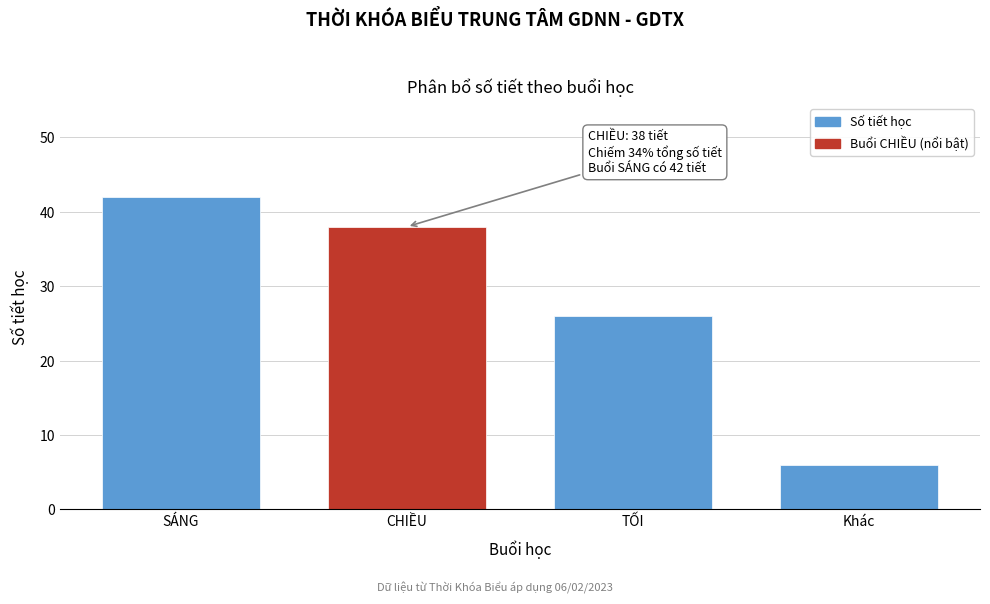

Reading left to right, extract all data points from this chart.

SÁNG=42	CHIỀU=38	TỐI=26	Khác=6